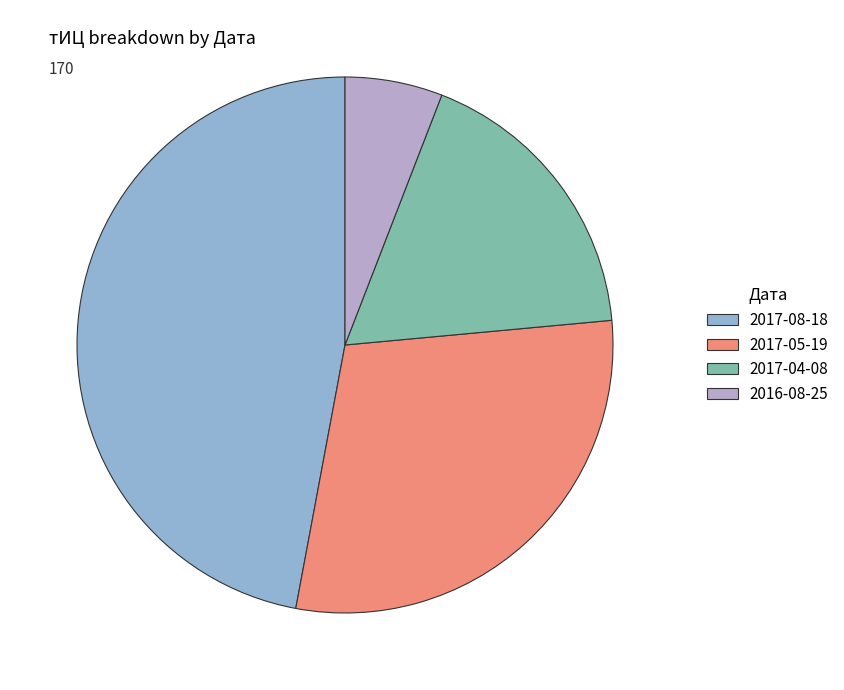

Is there any slice that represents more than half of the pie?

No